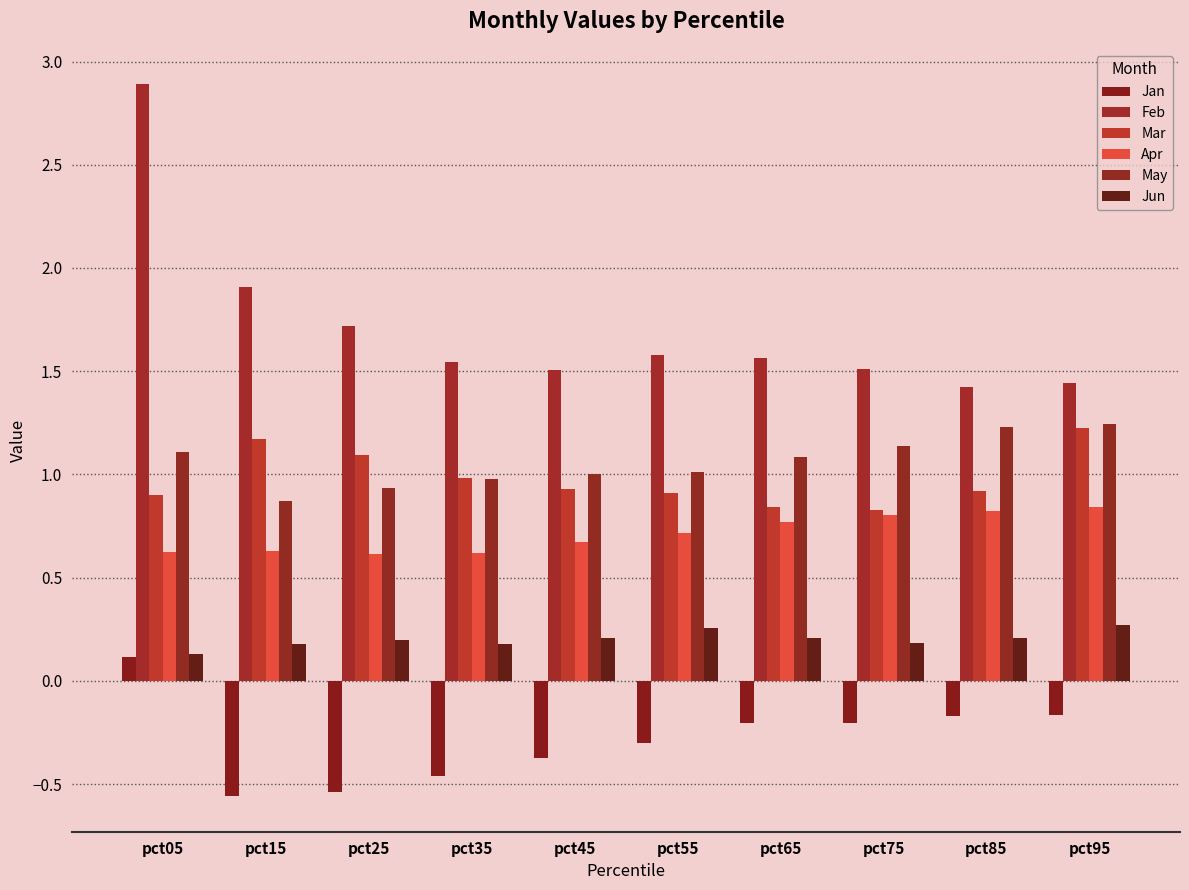

Are the bars horizontal?

No